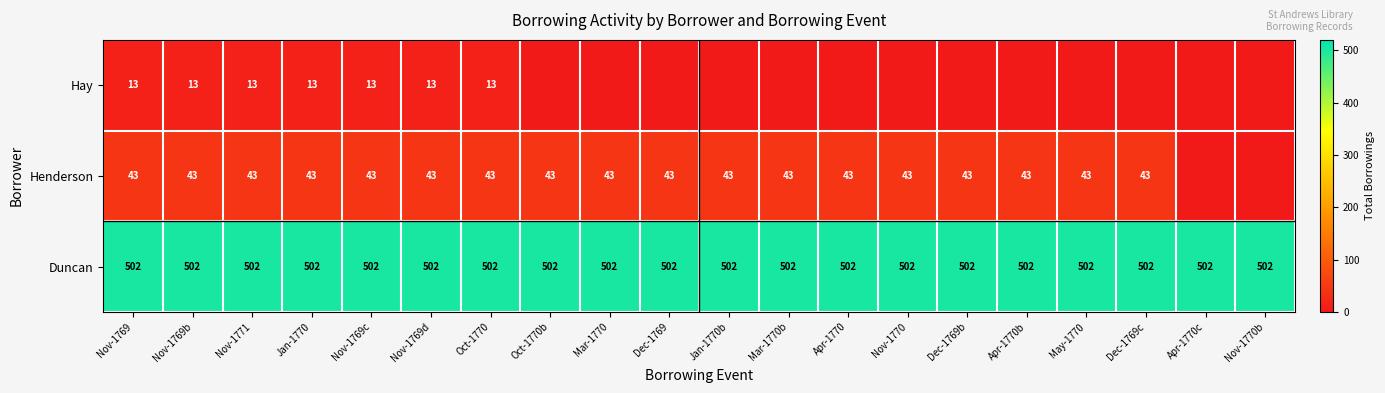

What is the difference between the highest and lowest values at Nov-1769b?

489